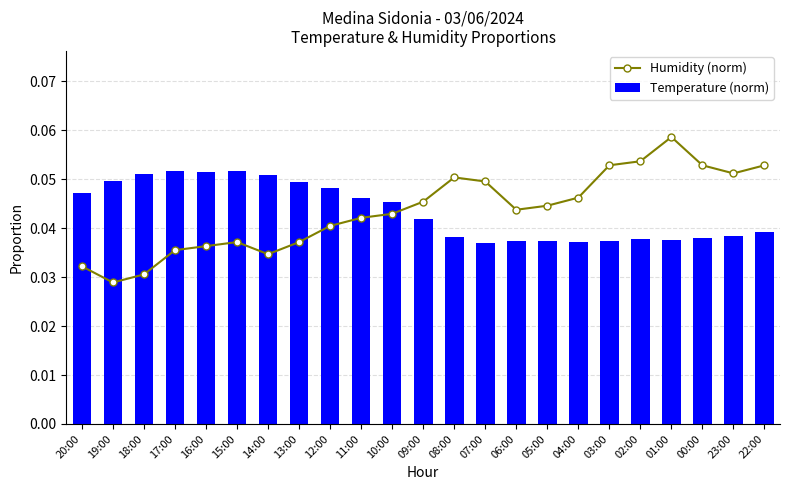

What position from the left is 17:00?

4